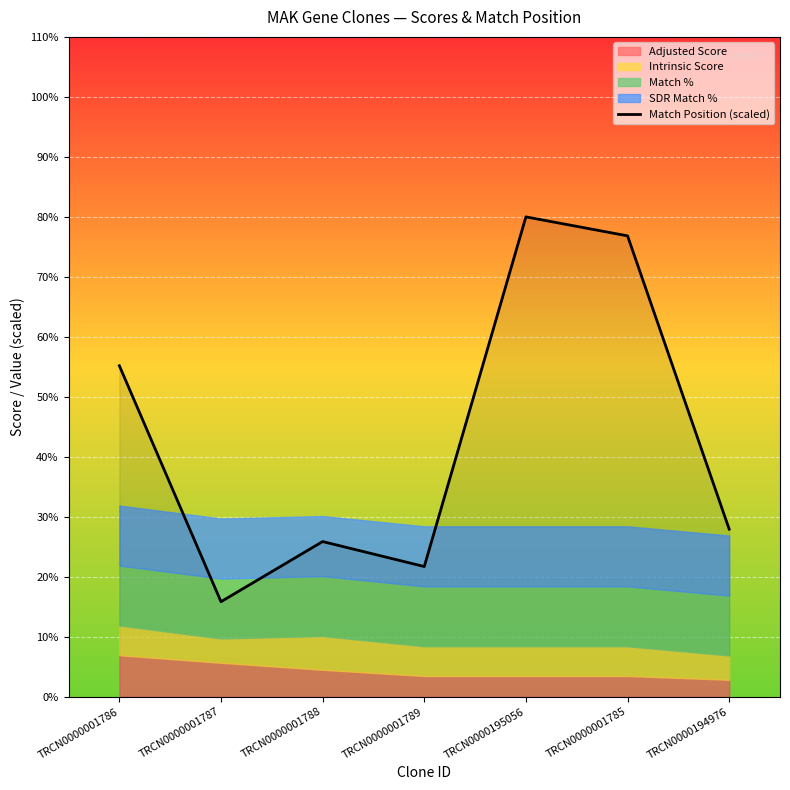

Reading left to right, extract all data points from this chart.

55.2	15.9	25.9	21.7	80.0	76.8	27.9